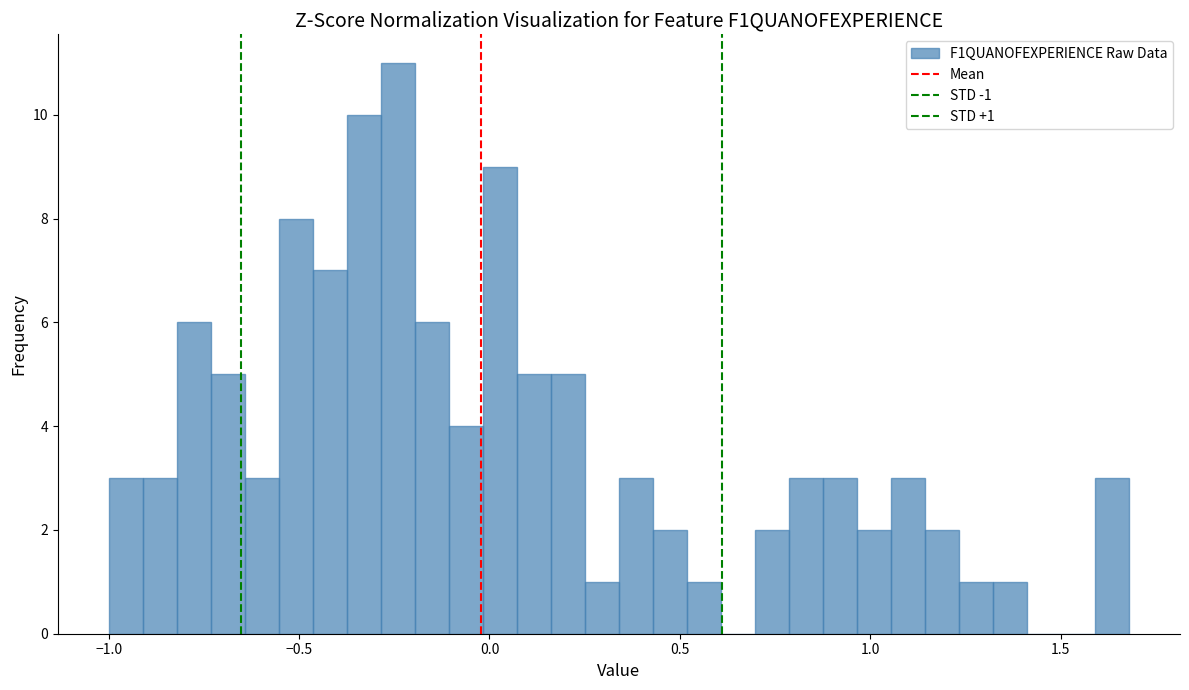

Read against the x-axis, roughly where is the centre of the tallest bar?

-0.25